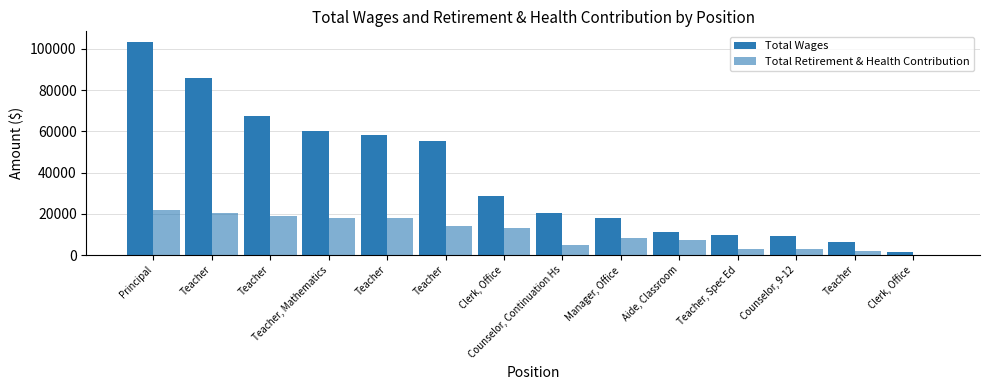

At which label does Total Retirement & Health Contribution reach its minimum?

Clerk, Office